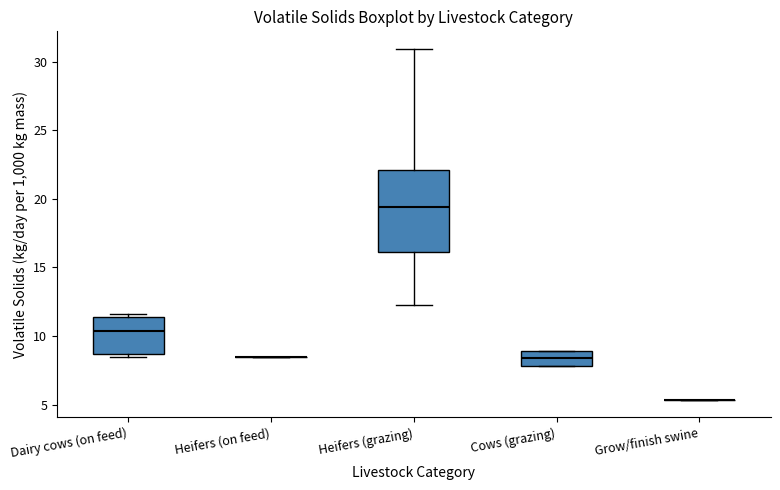

Where is the lower edge of the box for Cows (grazing) on the y-axis? The values are not printed on the chart, so give them approximately, as read against the axis.

8.0